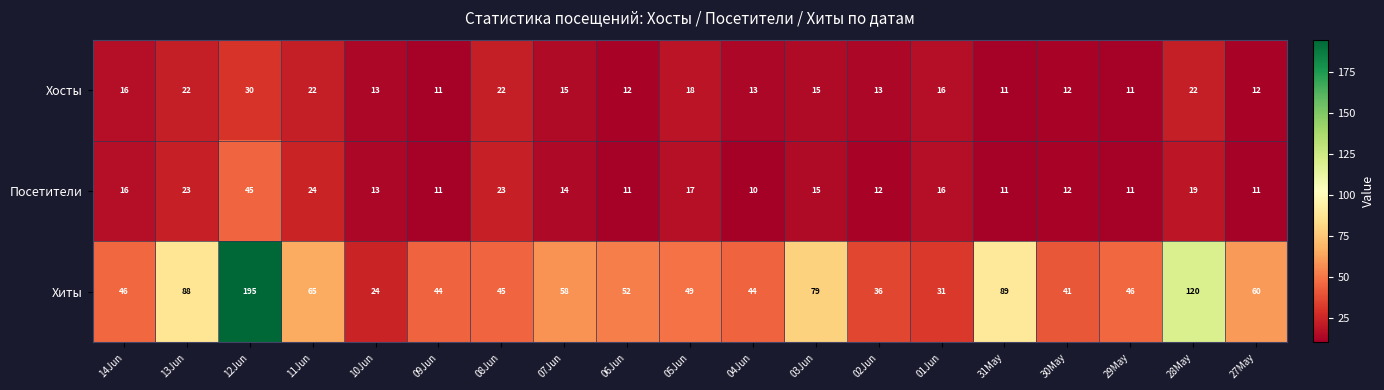

What is the sum of the Хосты values at 08Jun and 07Jun?

37